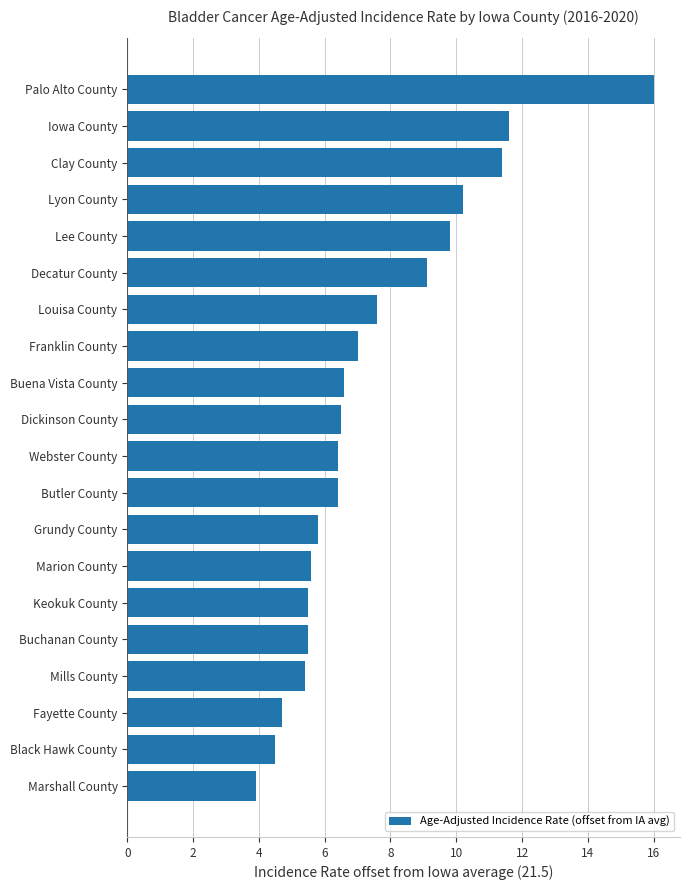

What is the difference between the maximum and minimum values?

12.1